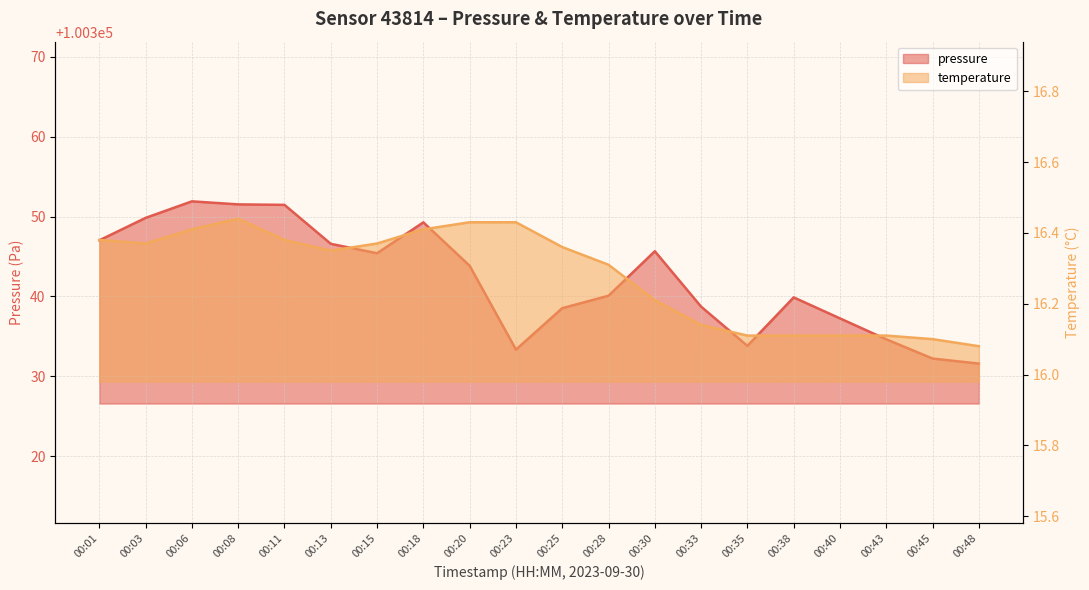

Which series changed the most between 00:30 and 00:40?

pressure